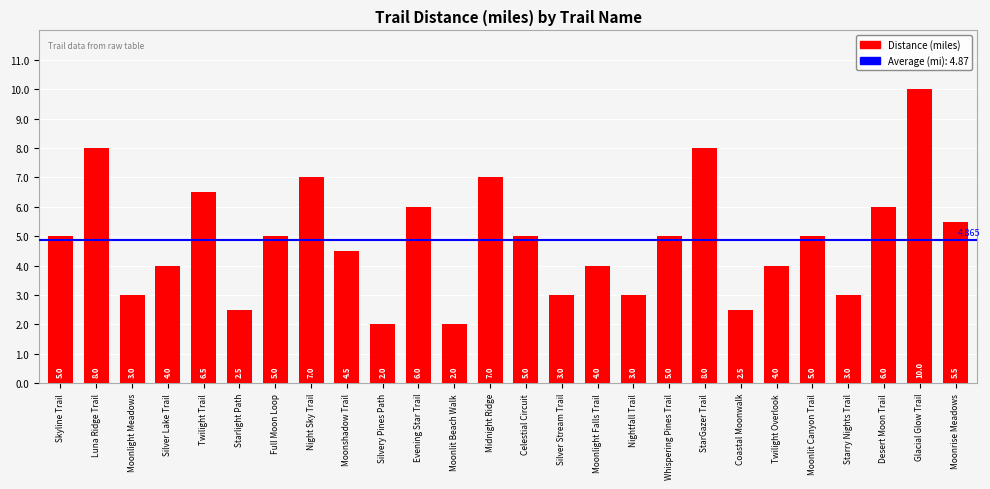

The value at Moonlight Falls Trail is 1.4. True or false?

False